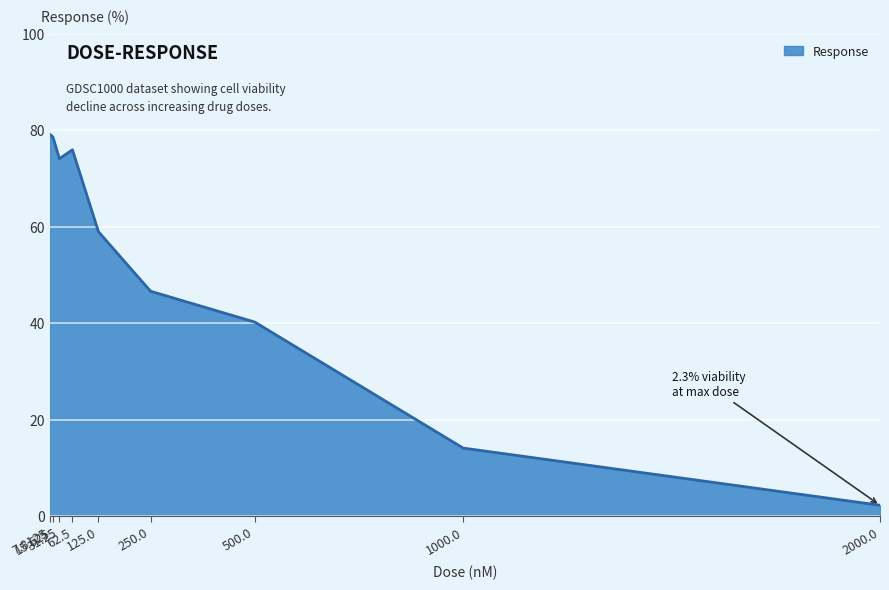

What is the greatest value displayed?

79.2